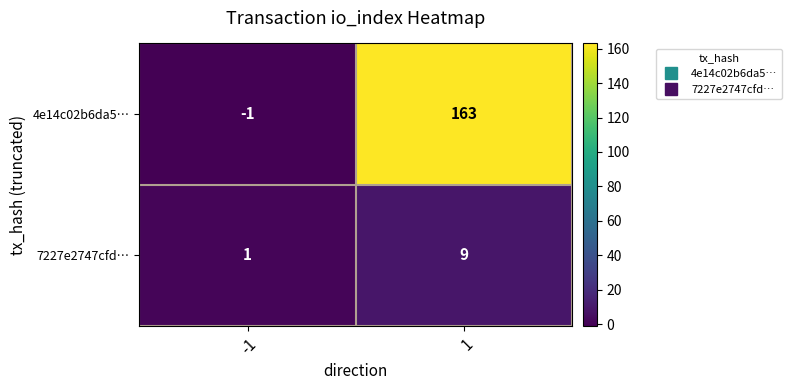

What is the average value of the 4e14c02b6da5… series?

81